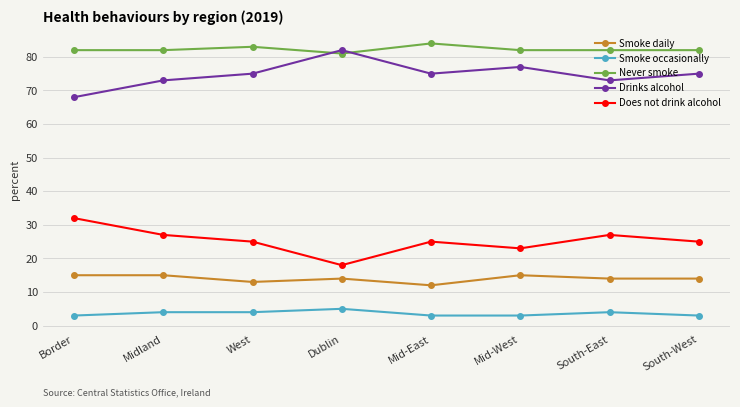

True or false: Never smoke and Smoke occasionally cross at least once.

False